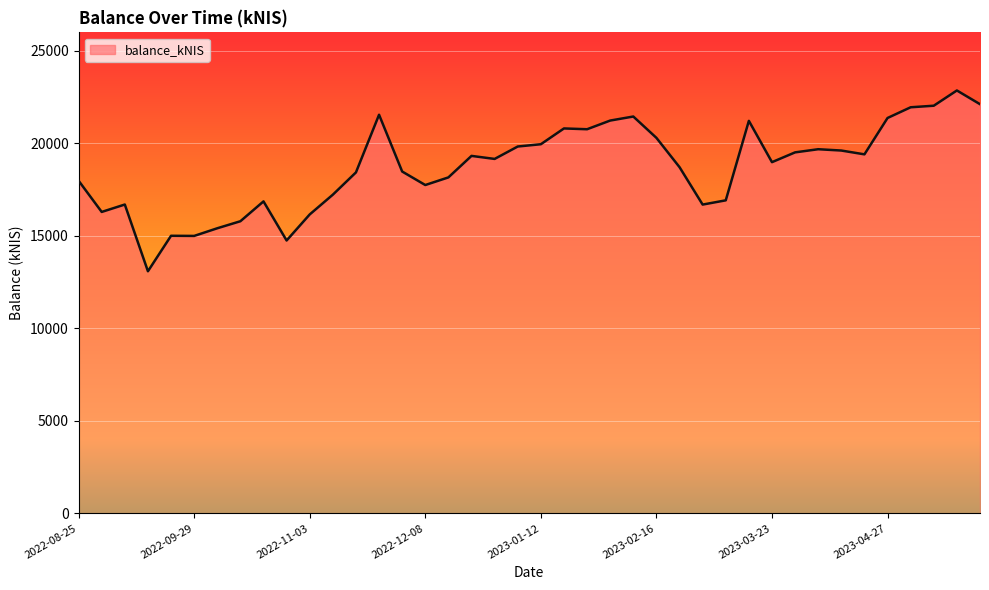

What is the minimum value shown in the chart?

13085.6